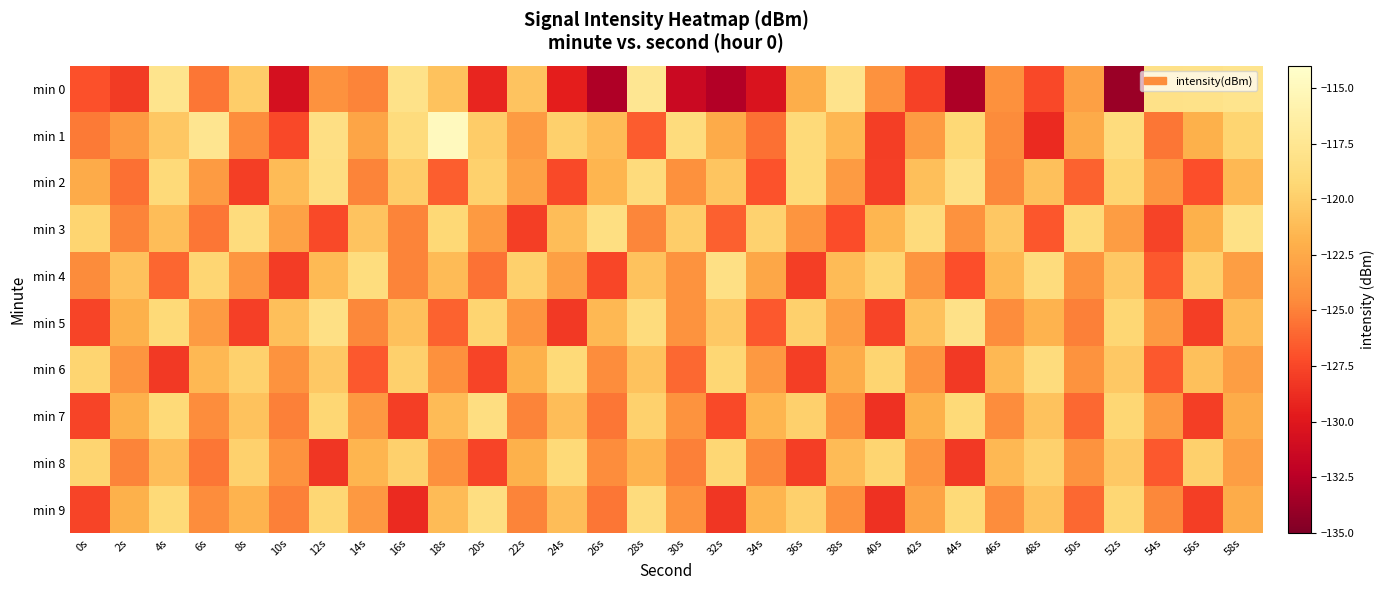

Between 12s and 22s, which series saw the biggest shift?

min 8